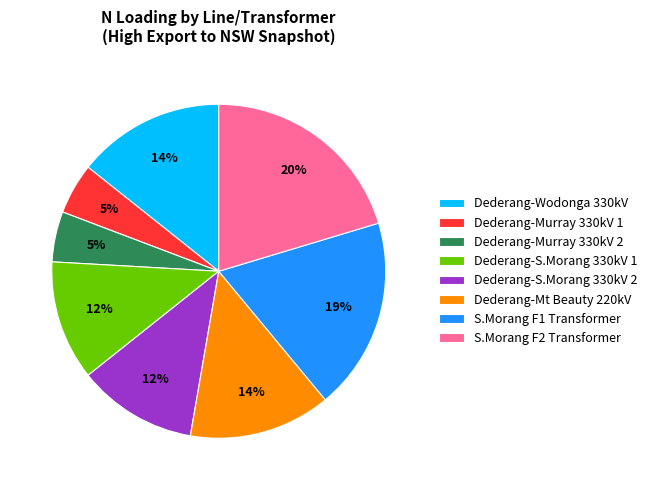

How many slices are in this pie chart?

8